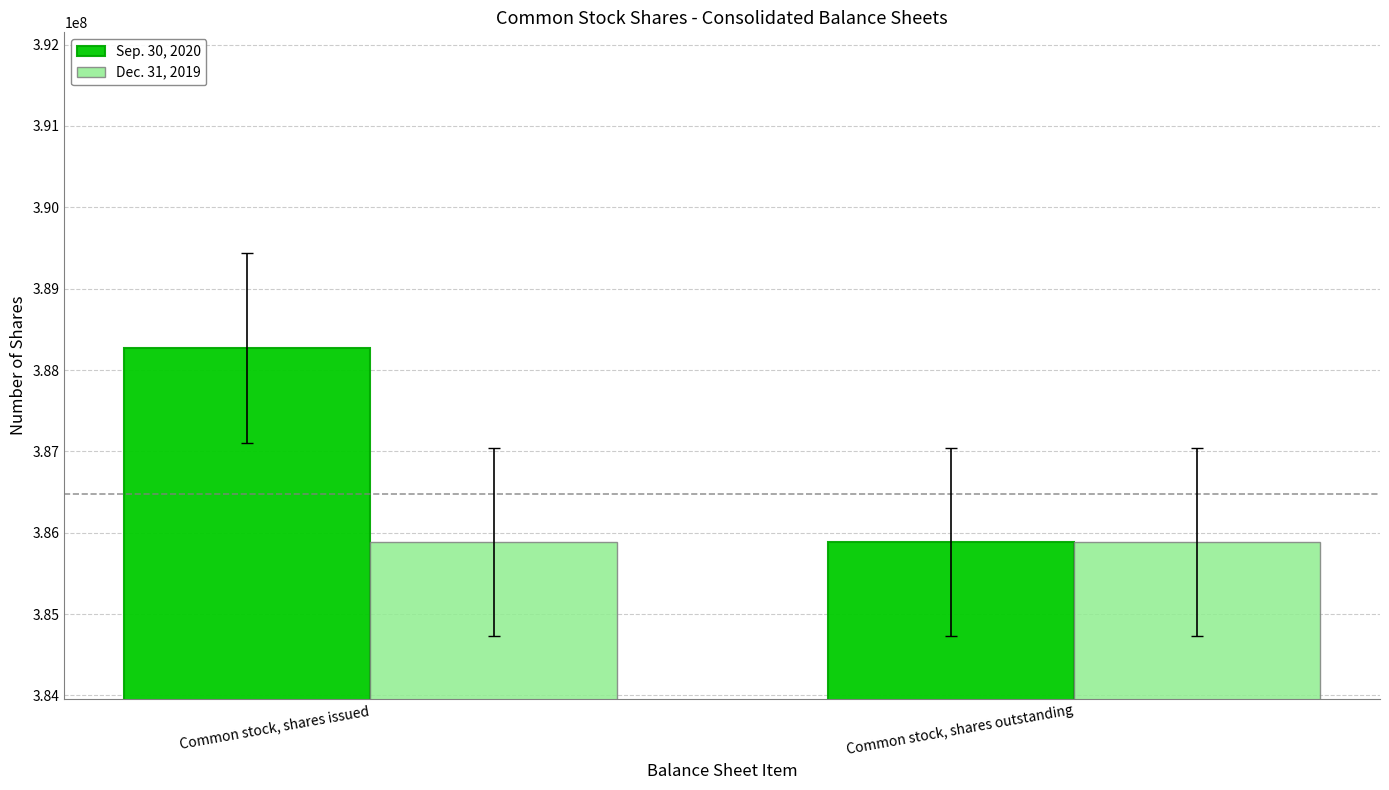

What is the maximum value for Dec. 31, 2019?

385886682